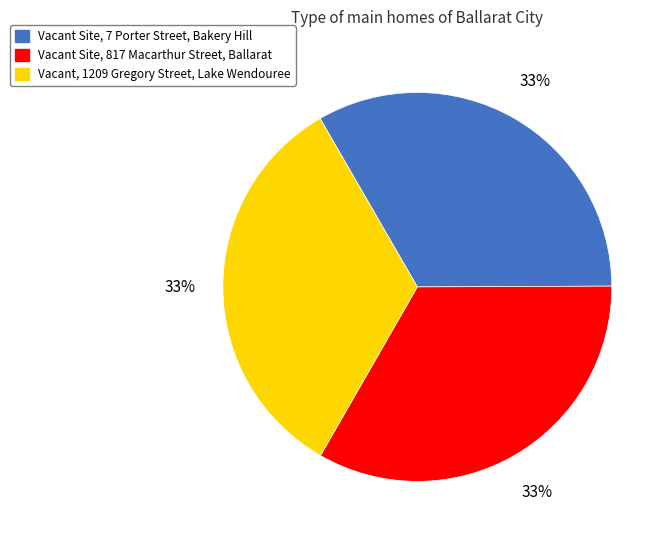

Is Vacant, 1209 Gregory Street, Lake Wendouree the majority of the pie?

No